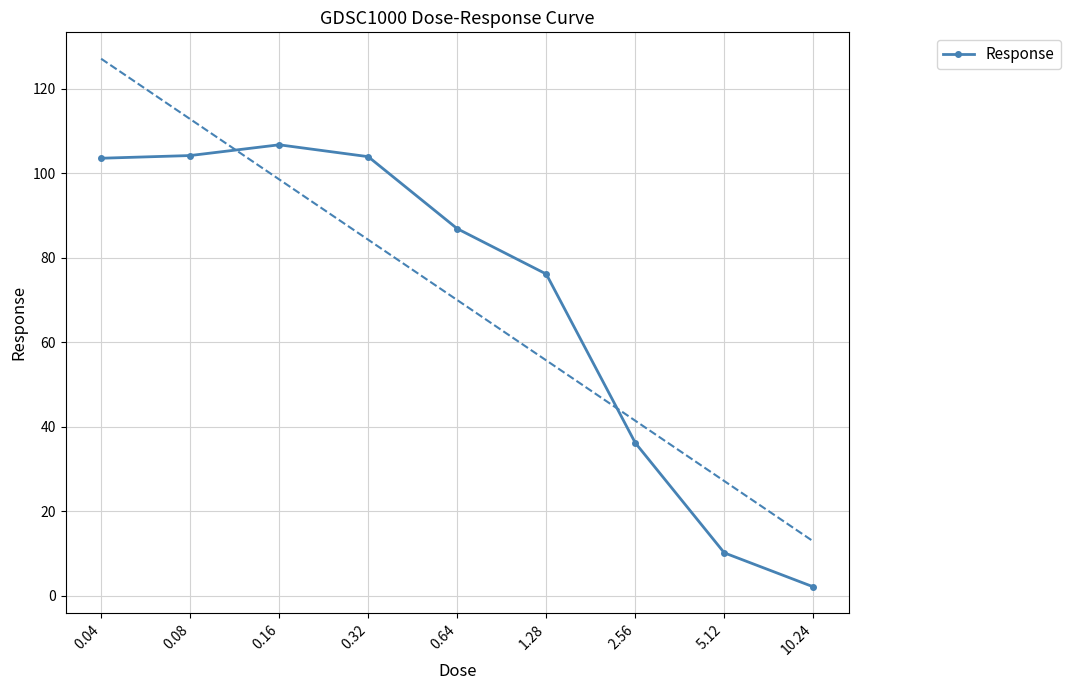

Does the chart have visible grid lines?

Yes